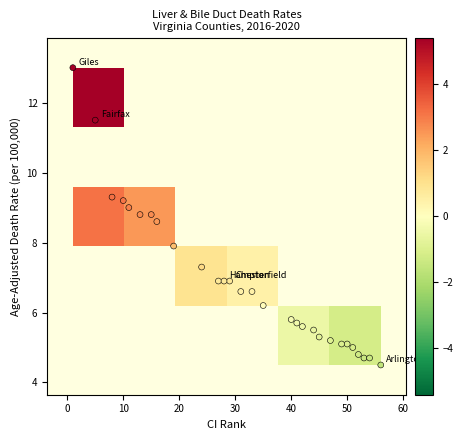

What is the range of X values (max minus min)?

55.0